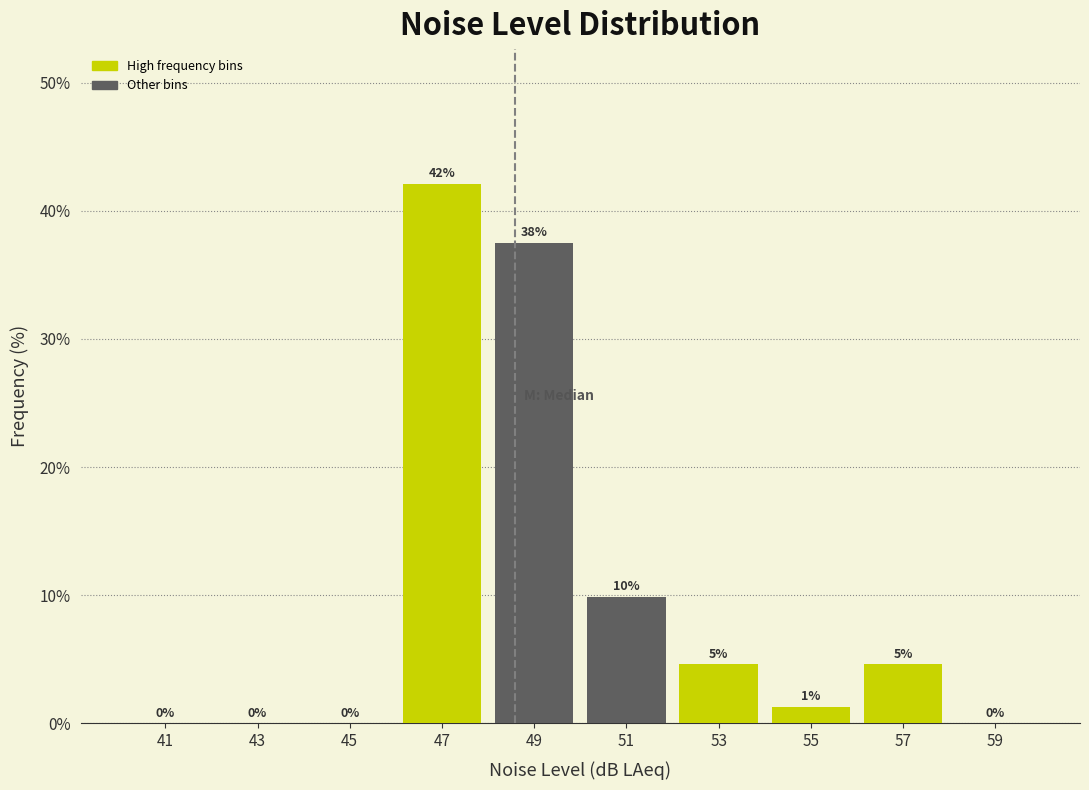

Over which range of the x-axis is the bar tallest?

46 to 48